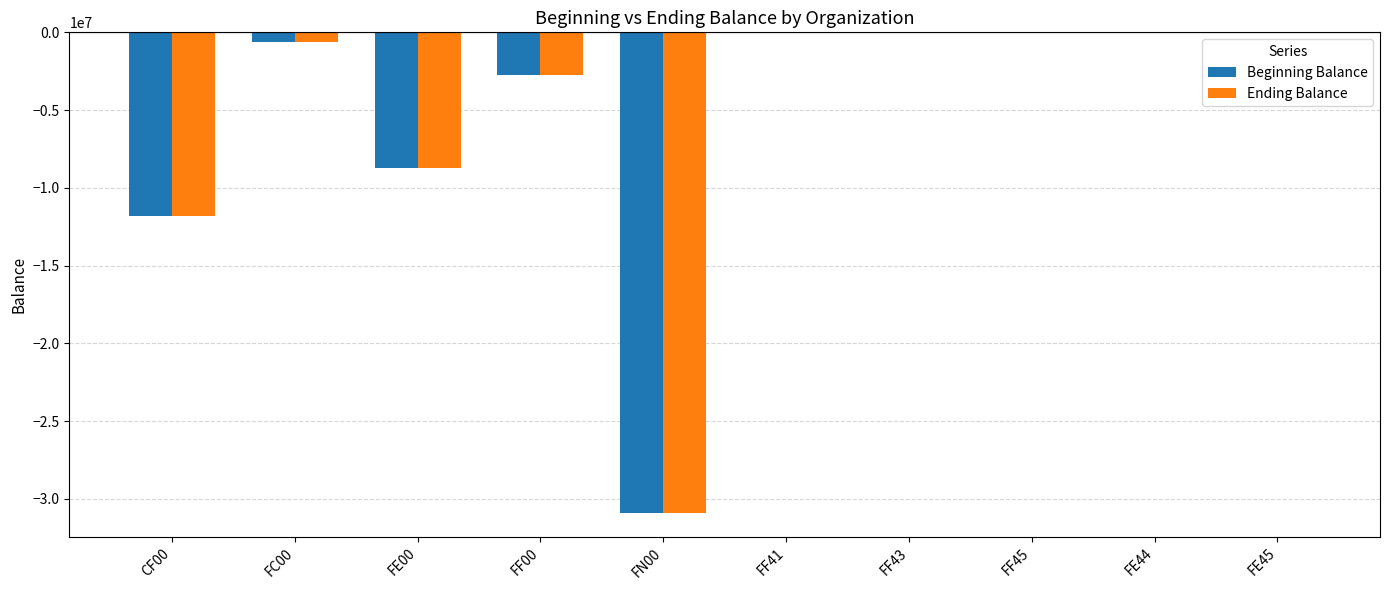

Reading left to right, transcribe all the data shown in this chart.

Beginning Balance: CF00=-11838031.0	FC00=-625001.5	FE00=-8737245.3	FF00=-2760999.0	FN00=-30893600.0	FF41=0.0	FF43=0.0	FF45=0.0	FE44=0.0	FE45=0.0
Ending Balance: CF00=-11838031.0	FC00=-651363.5	FE00=-8737245.3	FF00=-2760999.0	FN00=-30893600.0	FF41=0.0	FF43=0.0	FF45=0.0	FE44=0.0	FE45=0.0